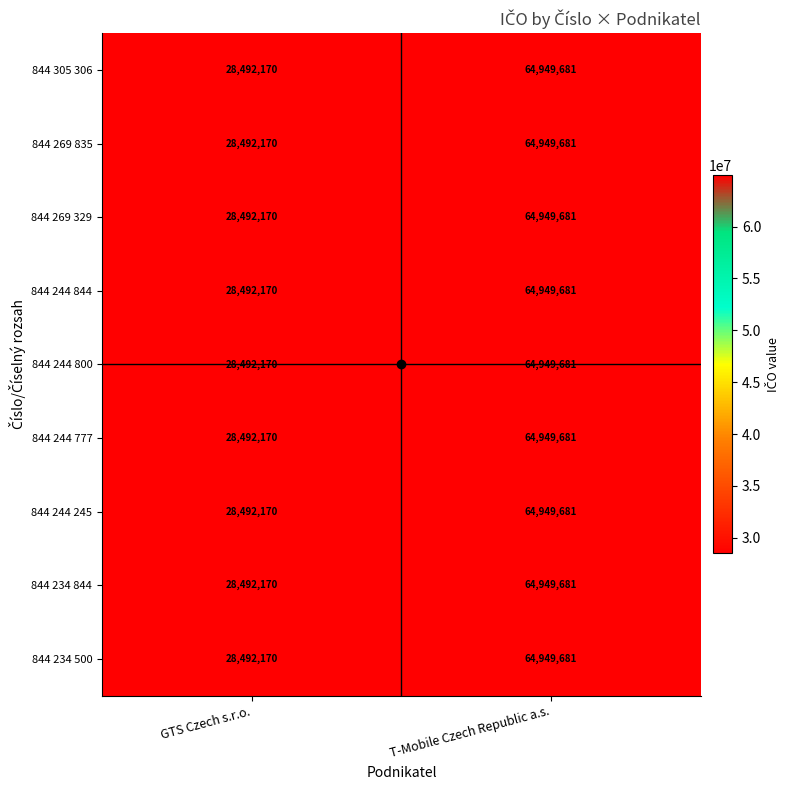

Is it true that 844 244 245 equals 17879941 at GTS Czech s.r.o.?

False